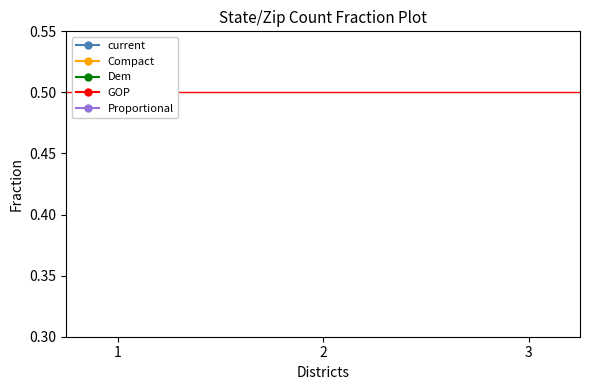

What is the value of the Dem point at the 3rd from the left?

0.2